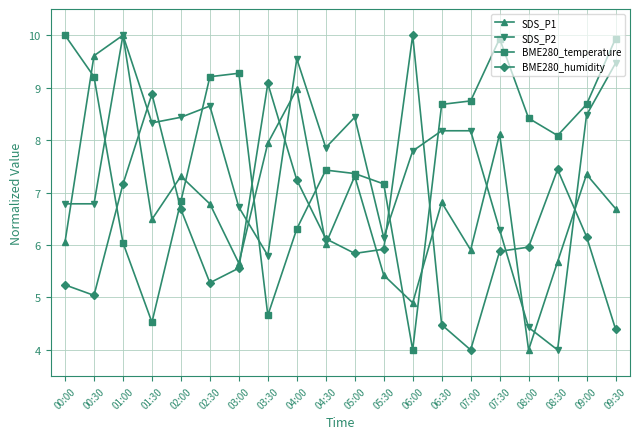

At which category does SDS_P2 reach its first local peak?

01:00